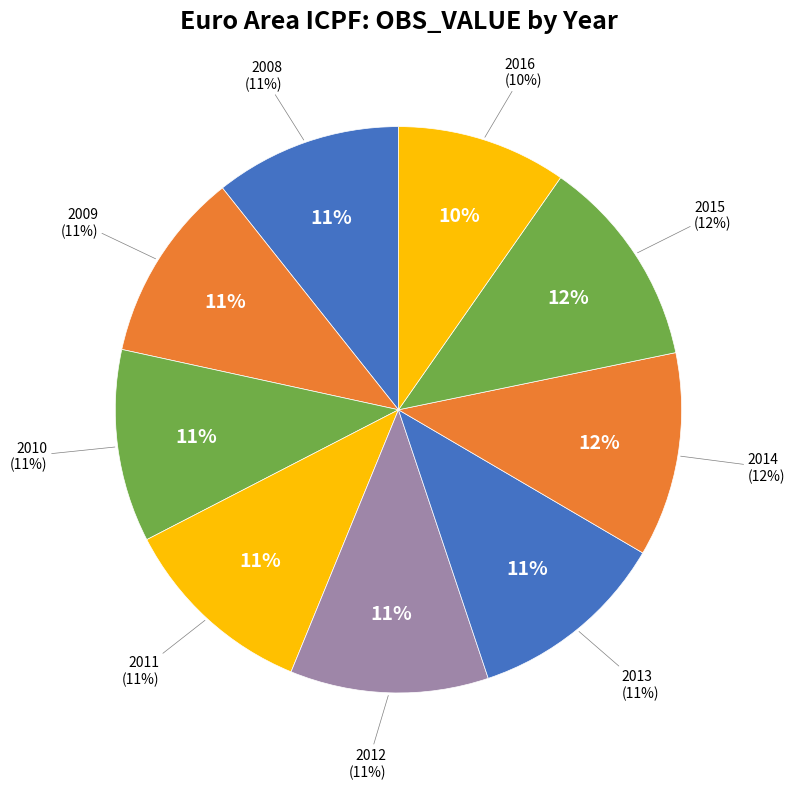

The 28 slice represents 13% of the pie. True or false?

False